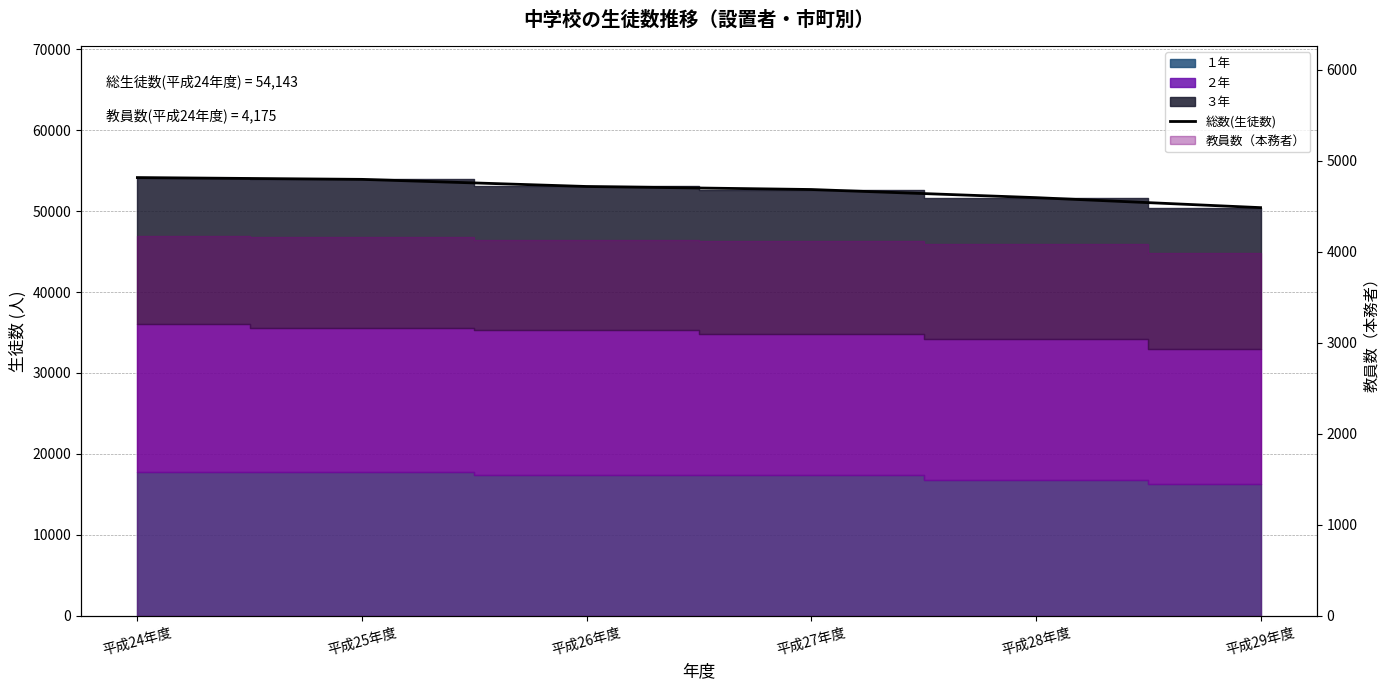

Is it true that the value at 平成27年度 is 86326?

False